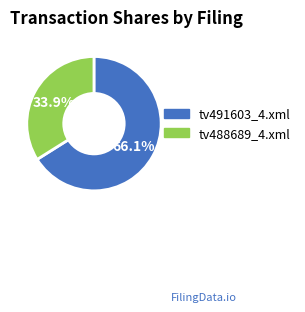

Do tv488689_4.xml and tv491603_4.xml together represent more than half of the pie?

Yes